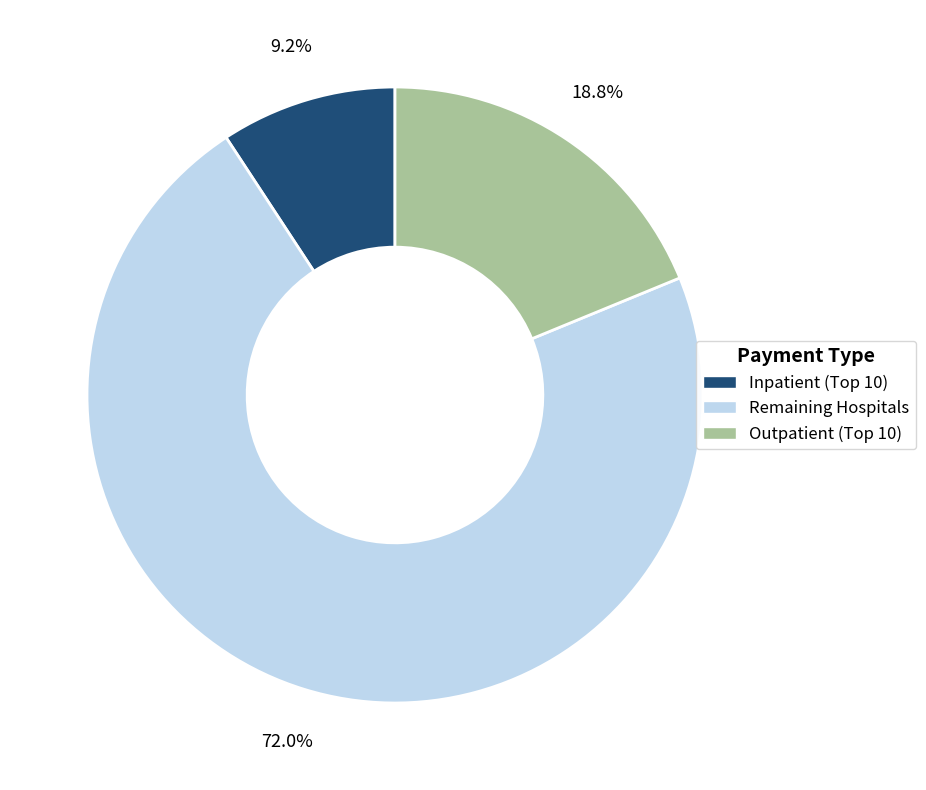

What percentage is NOT represented by Remaining Hospitals?

28.0%